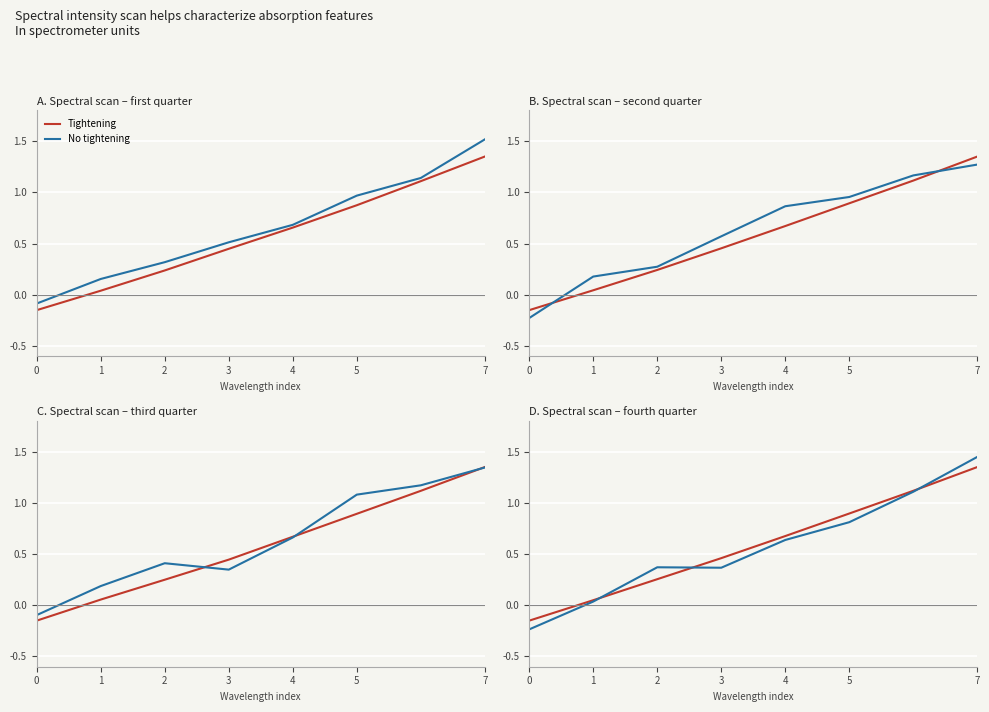

Is it true that Tightening equals 2.1 at 7?

False